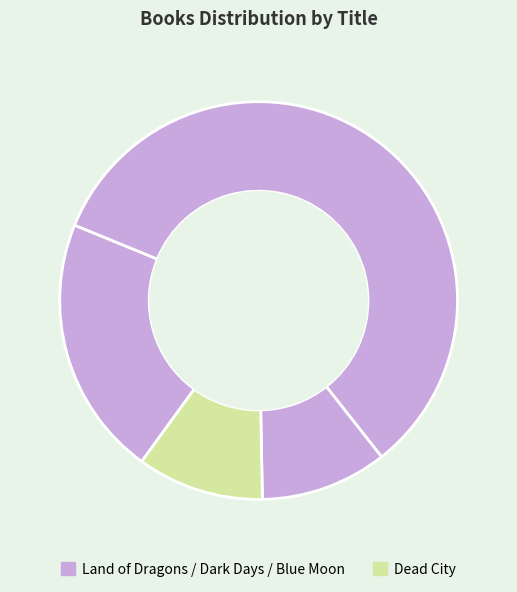

Does any single category account for the majority?

Yes